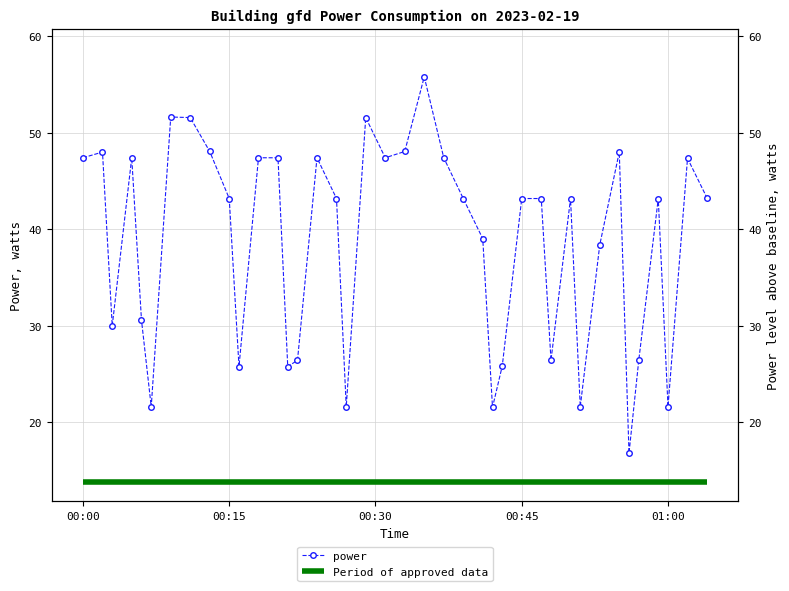

Where is the data nearest to the value 36?

2023-02-19T00:53:00